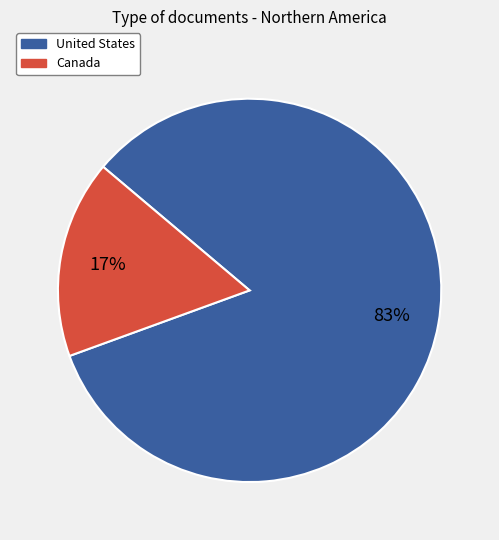

To the nearest percent, what portion does United States represent?

83%